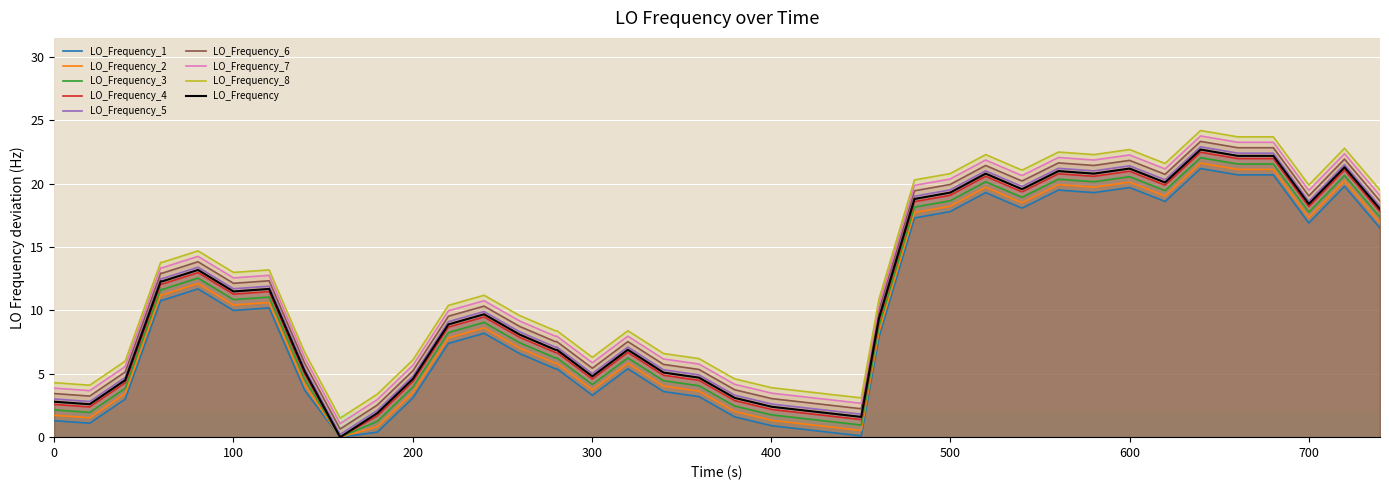

True or false: LO_Frequency_8 and LO_Frequency_4 intersect in this chart.

False